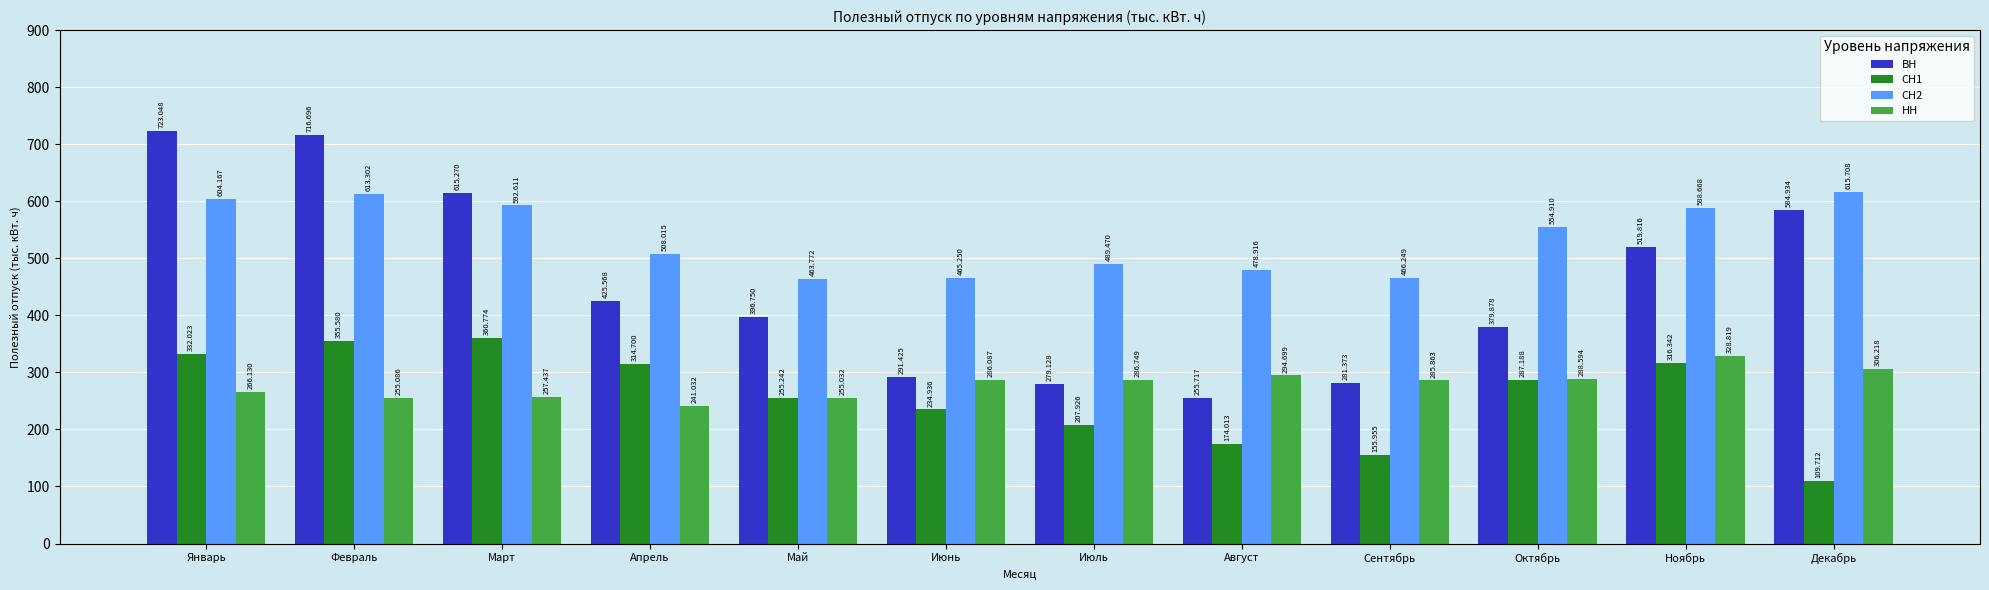

Rank the categories by ВН value from lowest to highest.

Август, Июль, Сентябрь, Июнь, Октябрь, Май, Апрель, Ноябрь, Декабрь, Март, Февраль, Январь